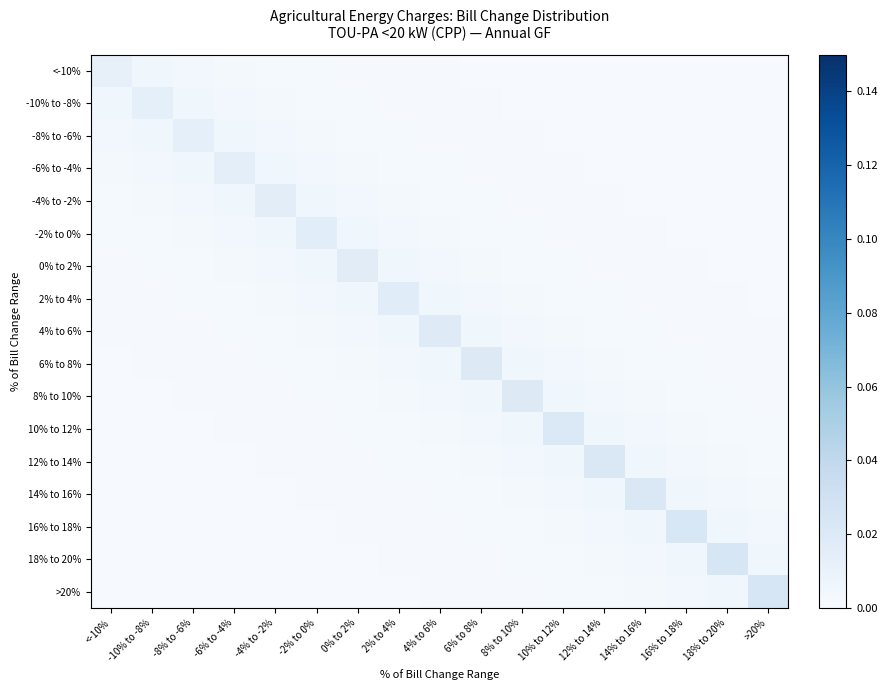

Between 12% to 14% and 6% to 8%, which is larger?

6% to 8%